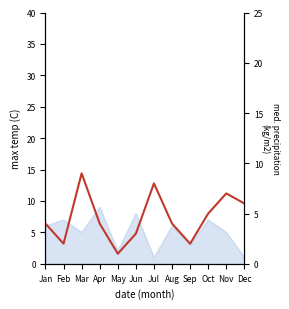

True or false: the data has more than 0 interior local peaks.

True